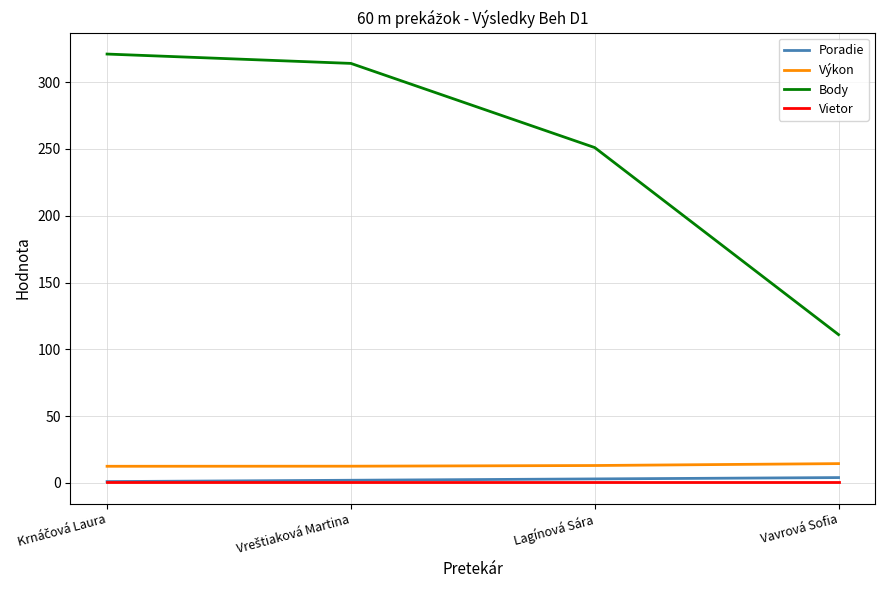

What are all the series names shown in the legend?

Poradie, Výkon, Body, Vietor